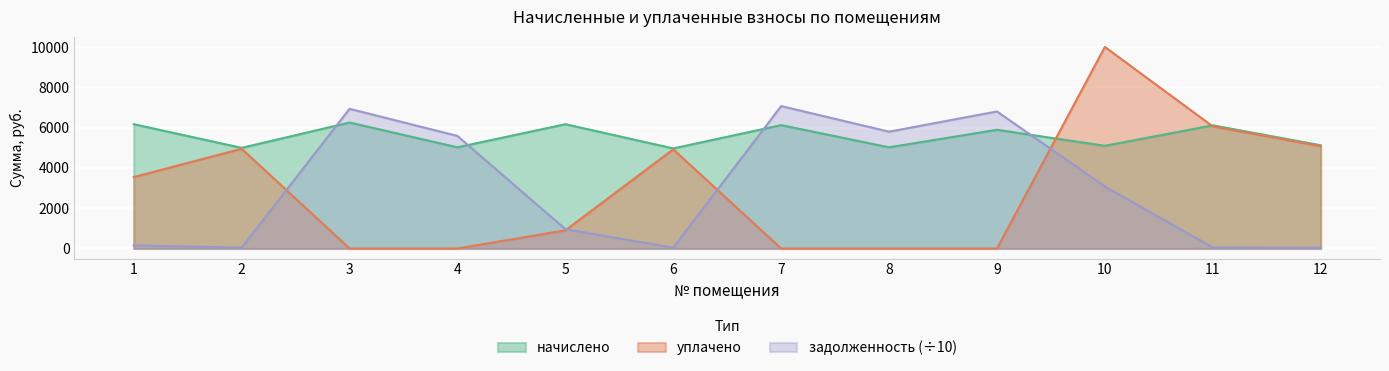

Count the number of data series in this chart.

3